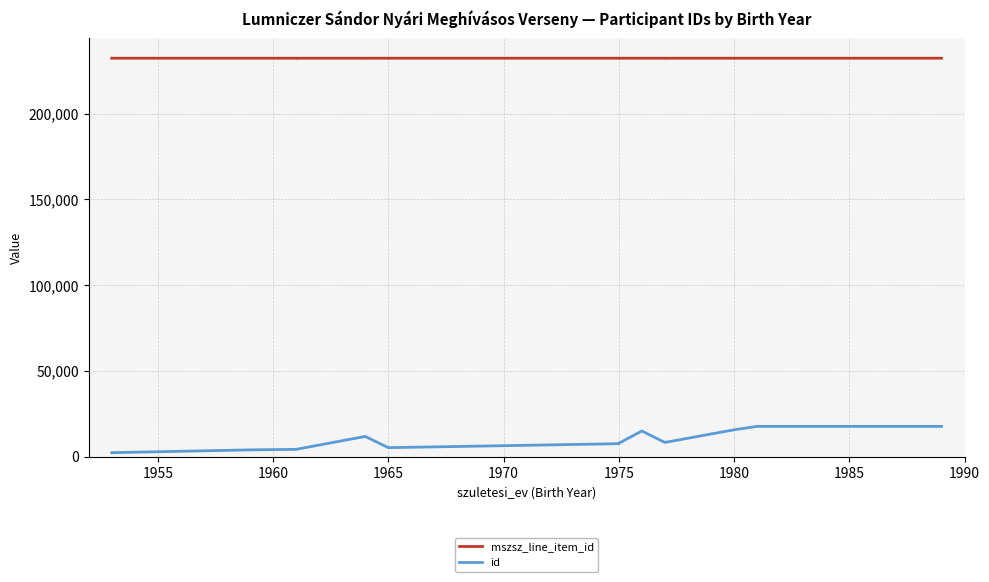

How many lines are shown in the chart?

2